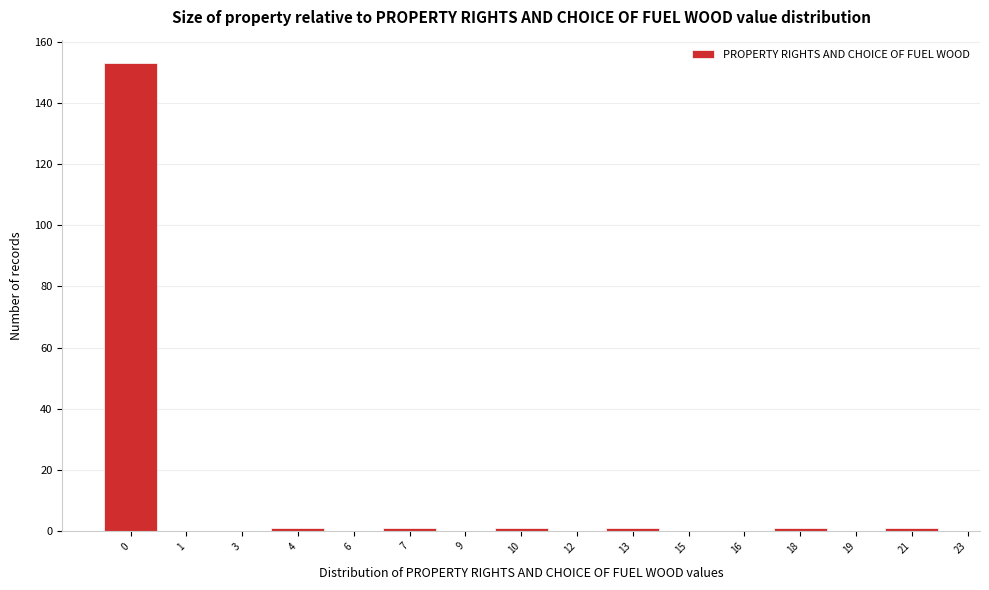

Reading left to right, list all the values displayed in this chart.

0=153	1=0	3=0	4=1	6=0	7=1	9=0	10=1	12=0	13=1	15=0	16=0	18=1	19=0	21=1